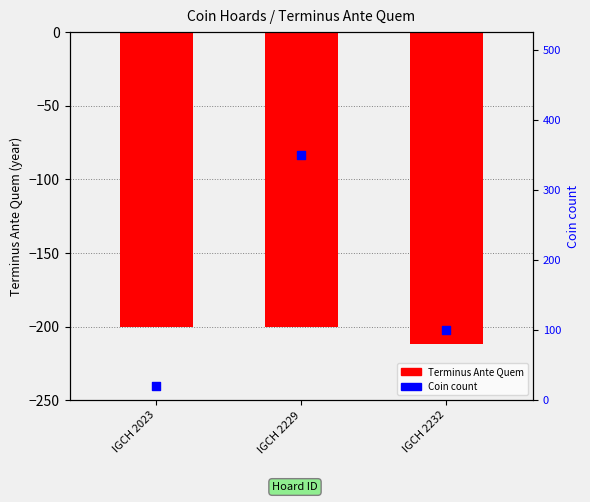

Between IGCH 2229 and IGCH 2023, which is larger?

IGCH 2229